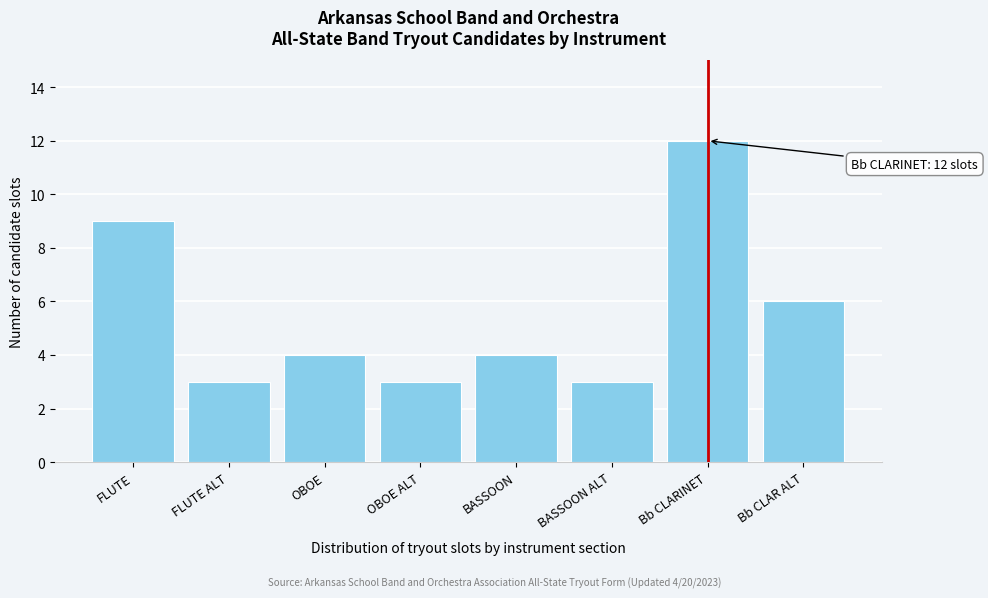

Reading left to right, list all the values displayed in this chart.

FLUTE=9	FLUTE ALT=3	OBOE=4	OBOE ALT=3	BASSOON=4	BASSOON ALT=3	Bb CLARINET=12	Bb CLAR ALT=6